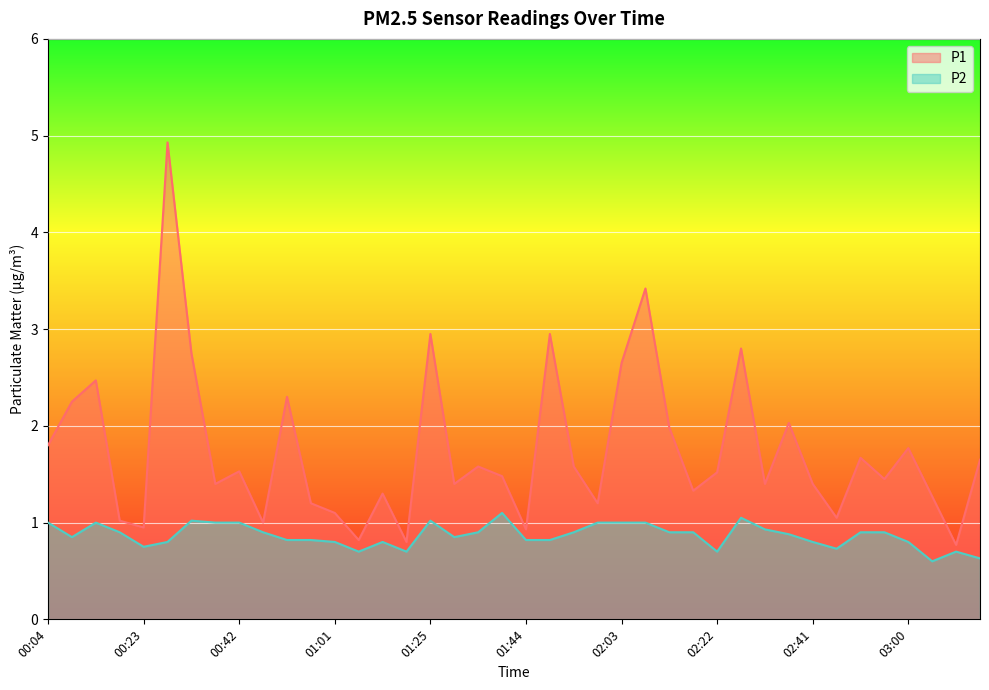

What position from the left is 00:04?

1